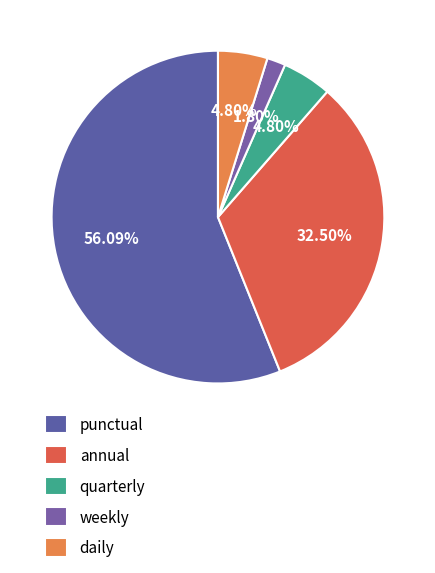

Is it true that annual is 33% of the pie?

True